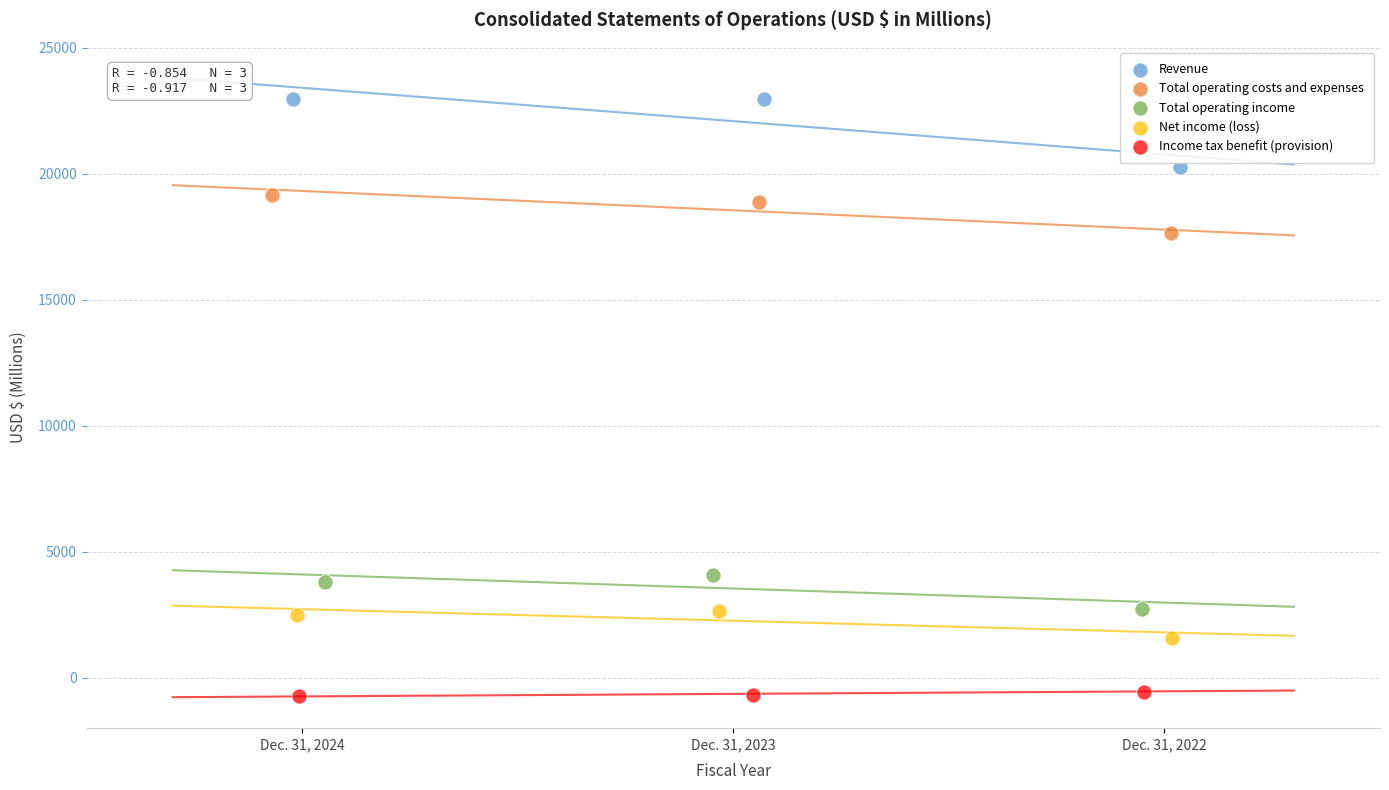

Which series reaches the maximum Y coordinate?

Revenue